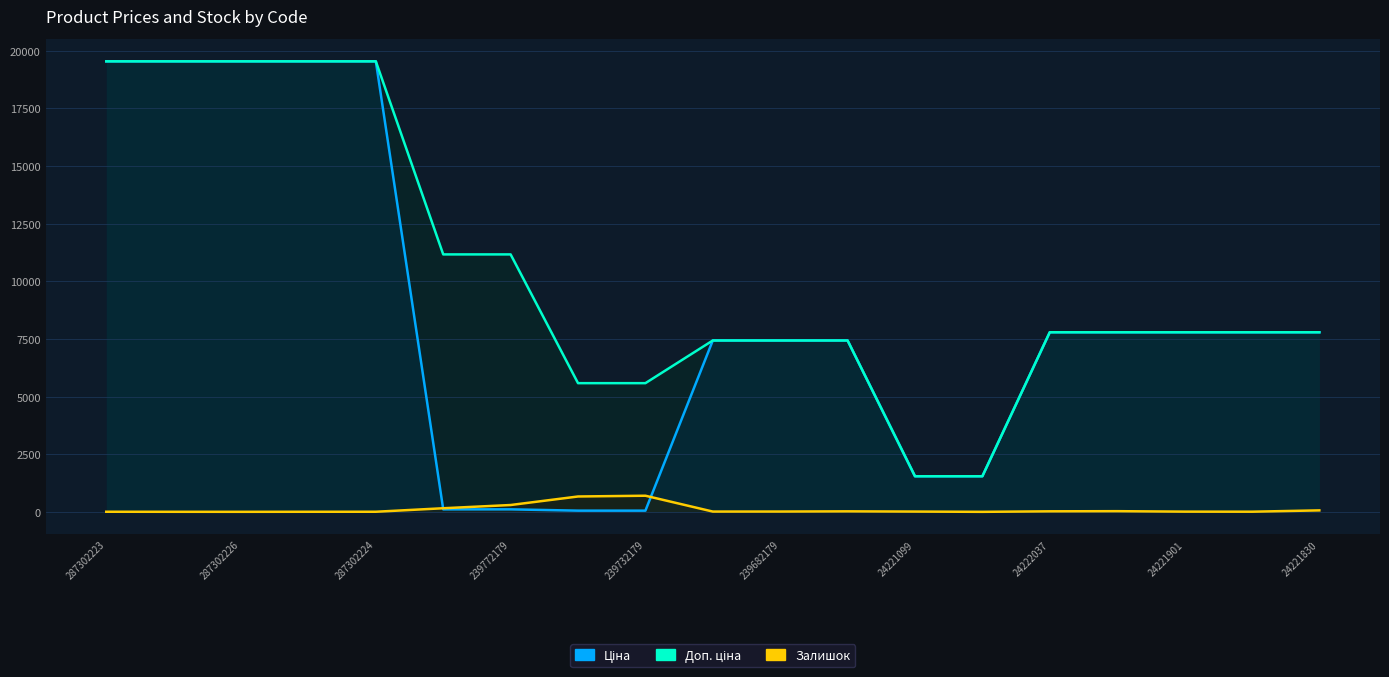

What is the greatest value displayed?

19542.7